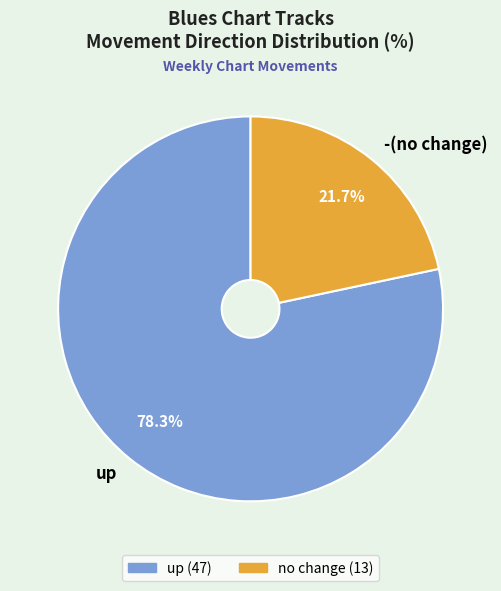

What is the majority slice?

up